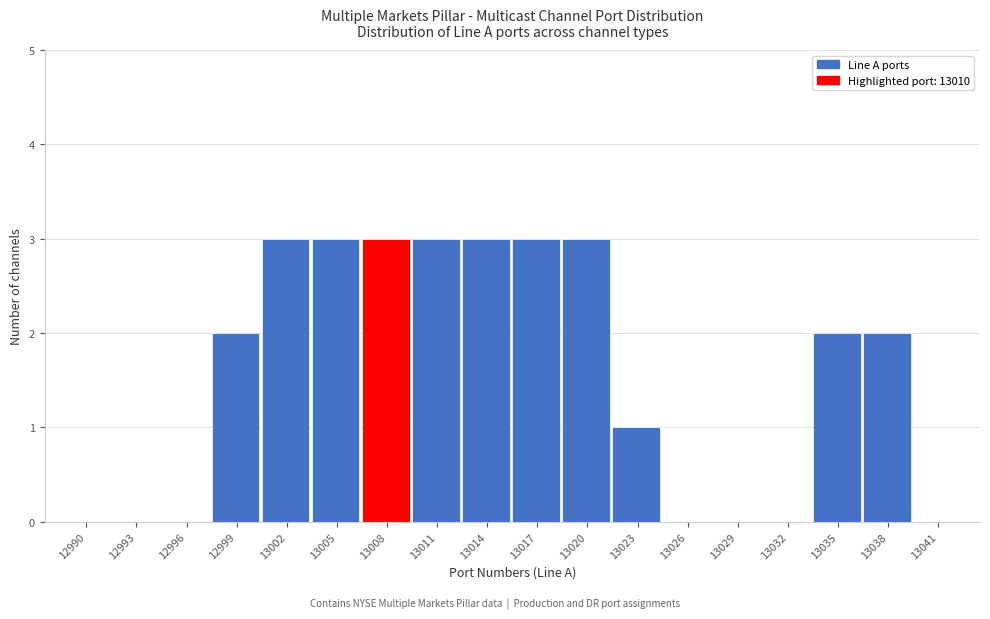

Reading right to left, transcribe all the data shown in this chart.

13041=0	13038=2	13035=2	13032=0	13029=0	13026=0	13023=1	13020=3	13017=3	13014=3	13011=3	13008=3	13005=3	13002=3	12999=2	12996=0	12993=0	12990=0